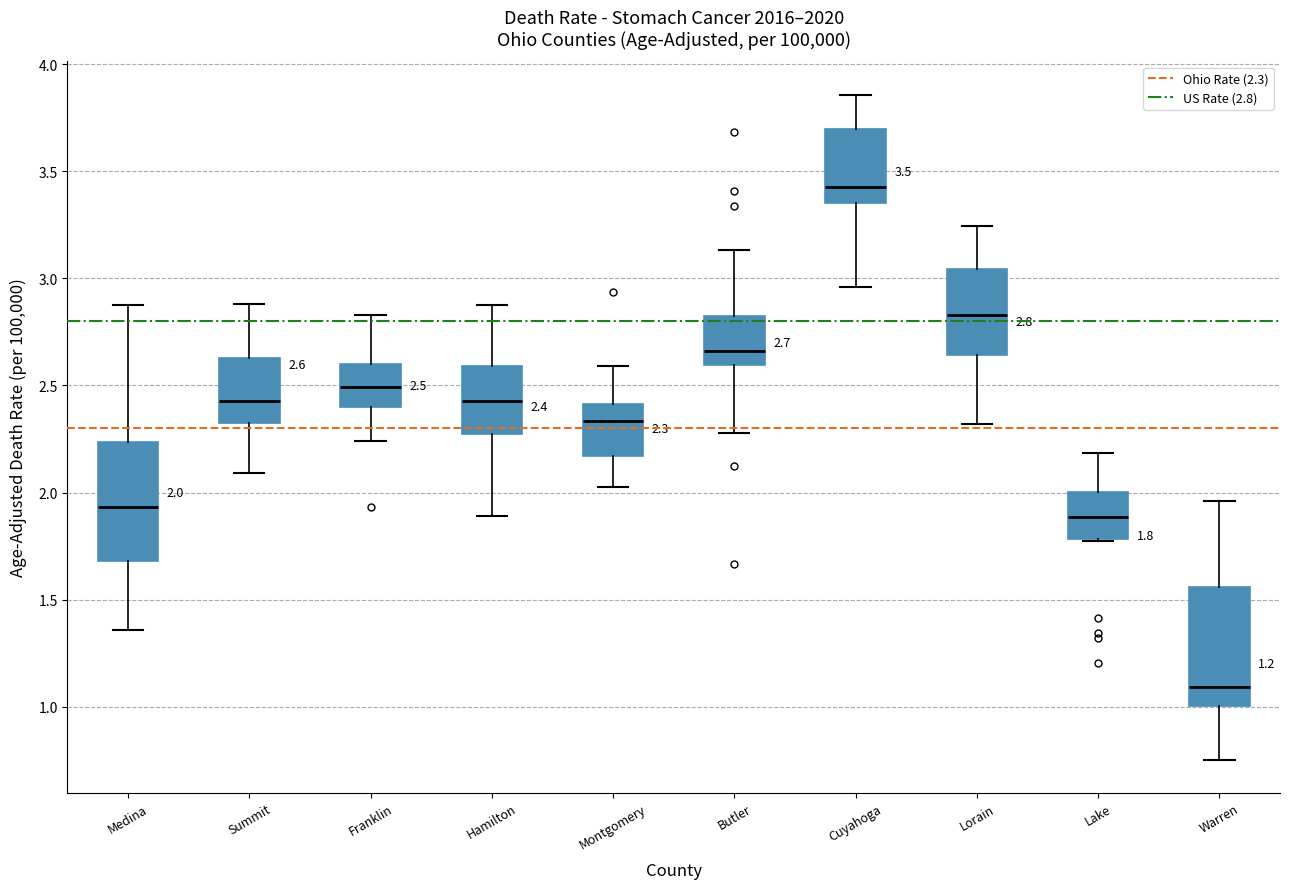

Which box's median line is the highest?

Cuyahoga